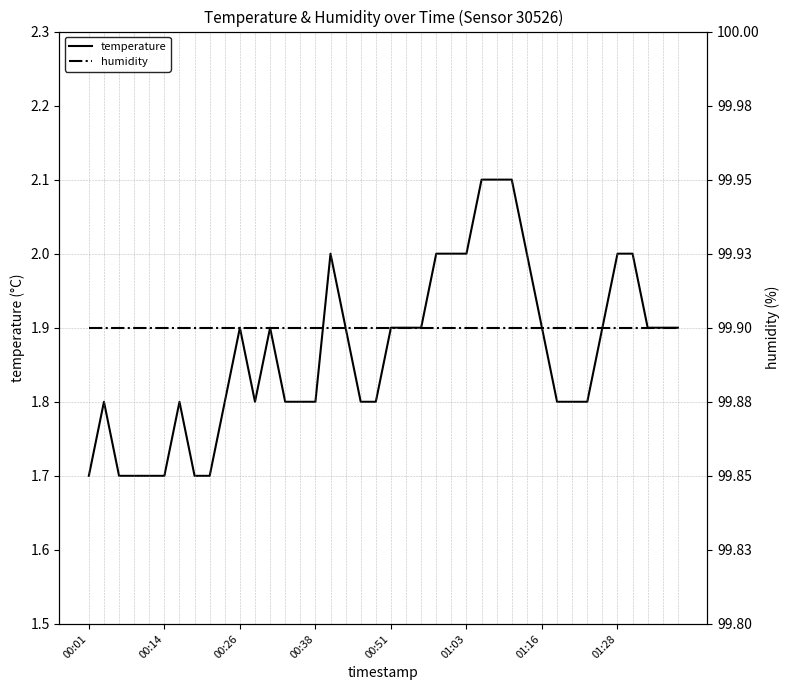

What is the minimum value for humidity?

99.9